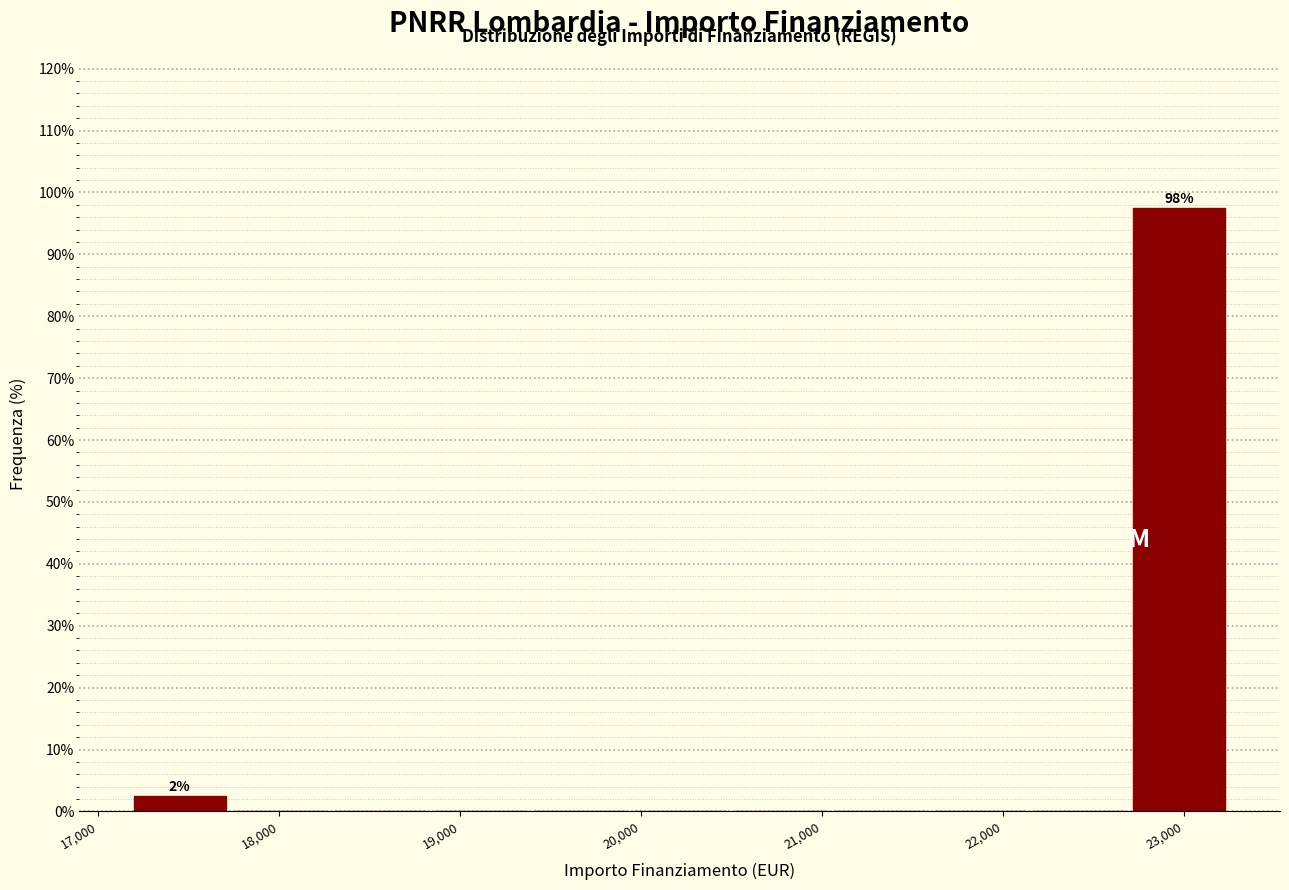

Which range on the x-axis has the tallest bar?

22700 to 23300